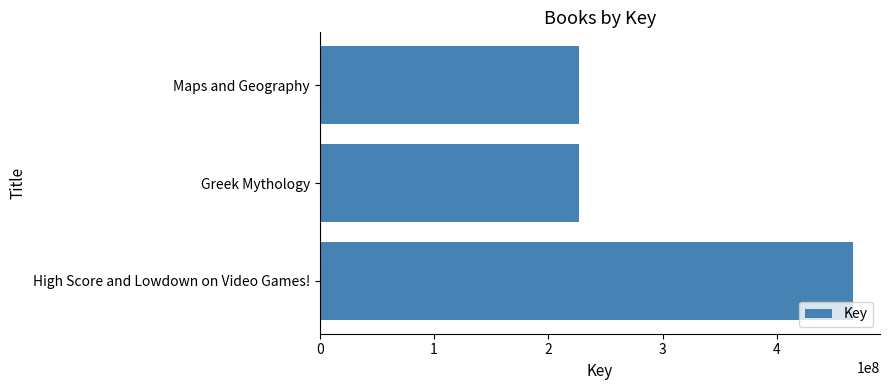

What is the sum of all values?

920050028